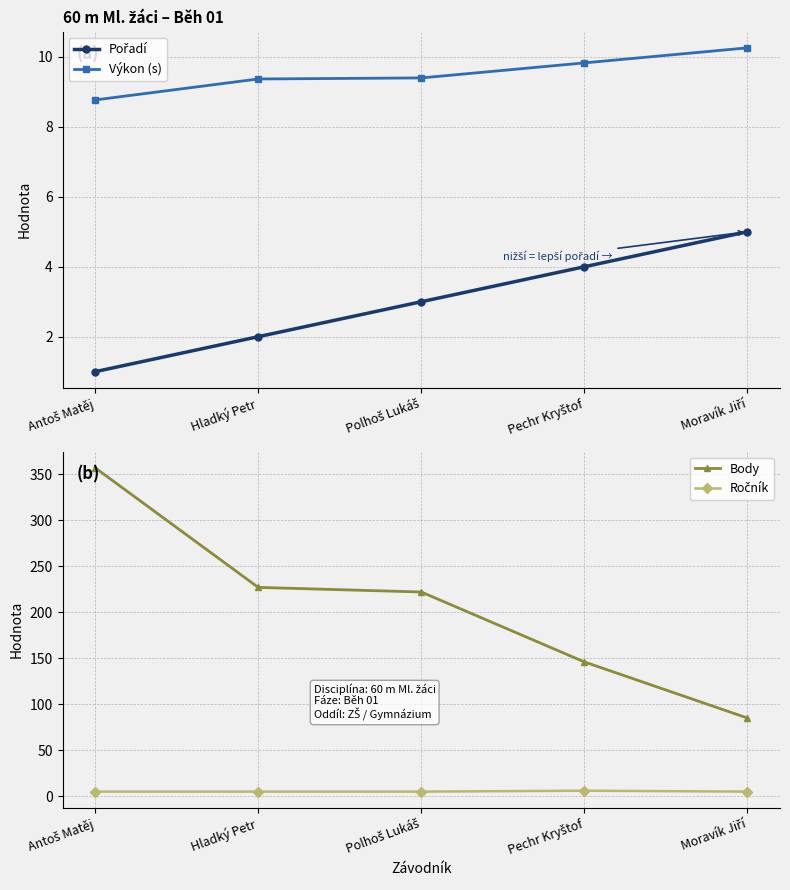

Between Pechr Kryštof and Moravík Jiří, which series saw the biggest shift?

Body